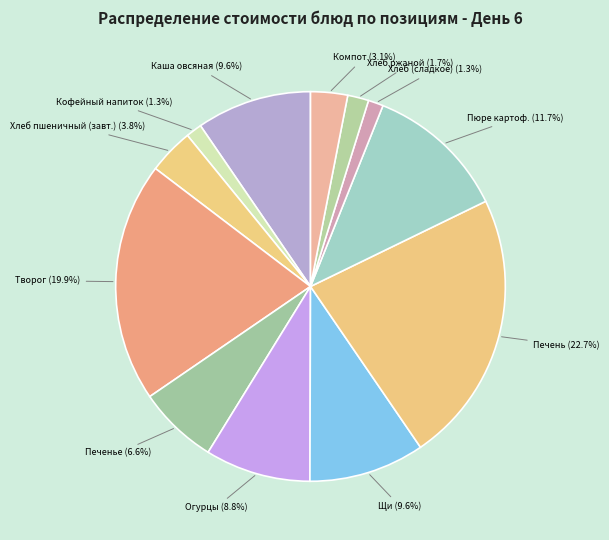

Does any single category account for the majority?

No